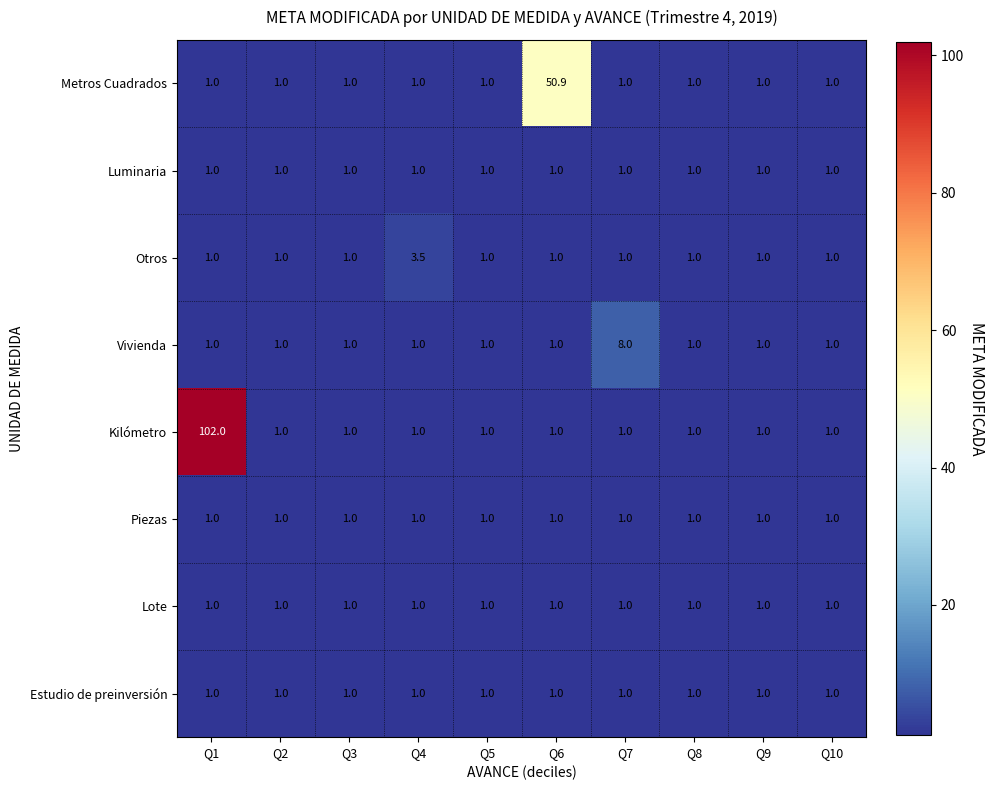

What is the greatest value displayed?

102.0